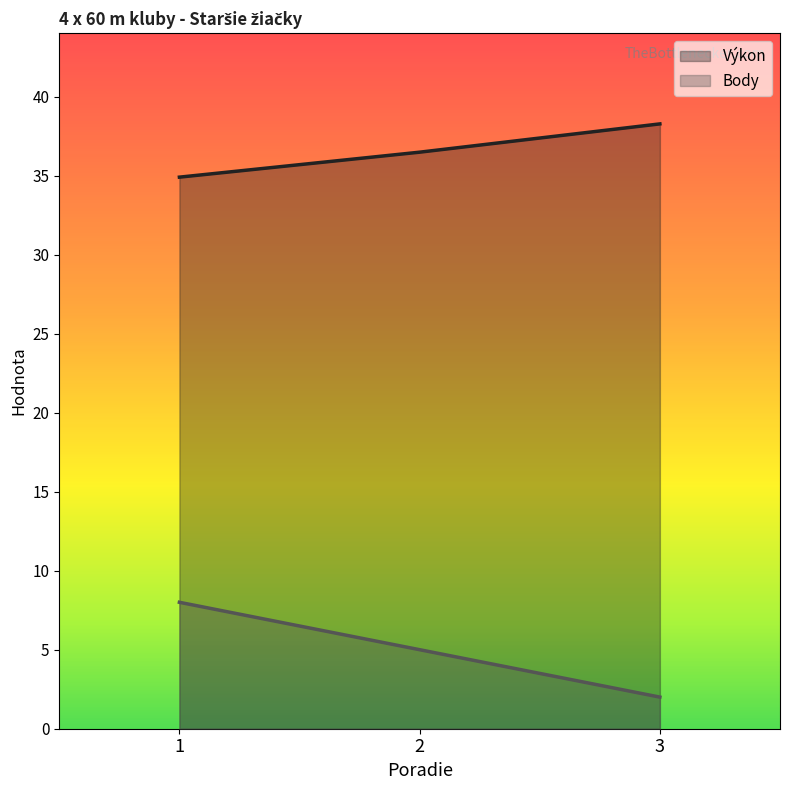

What are all the series names shown in the legend?

Výkon, Body